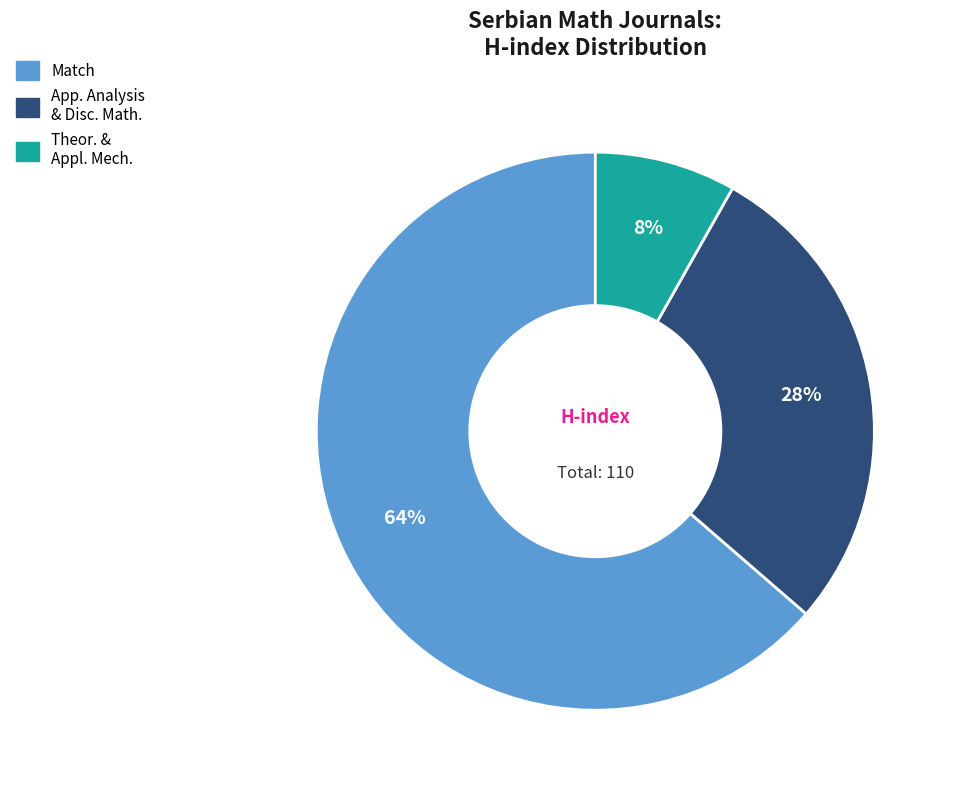

Is there a majority slice in this chart?

Yes